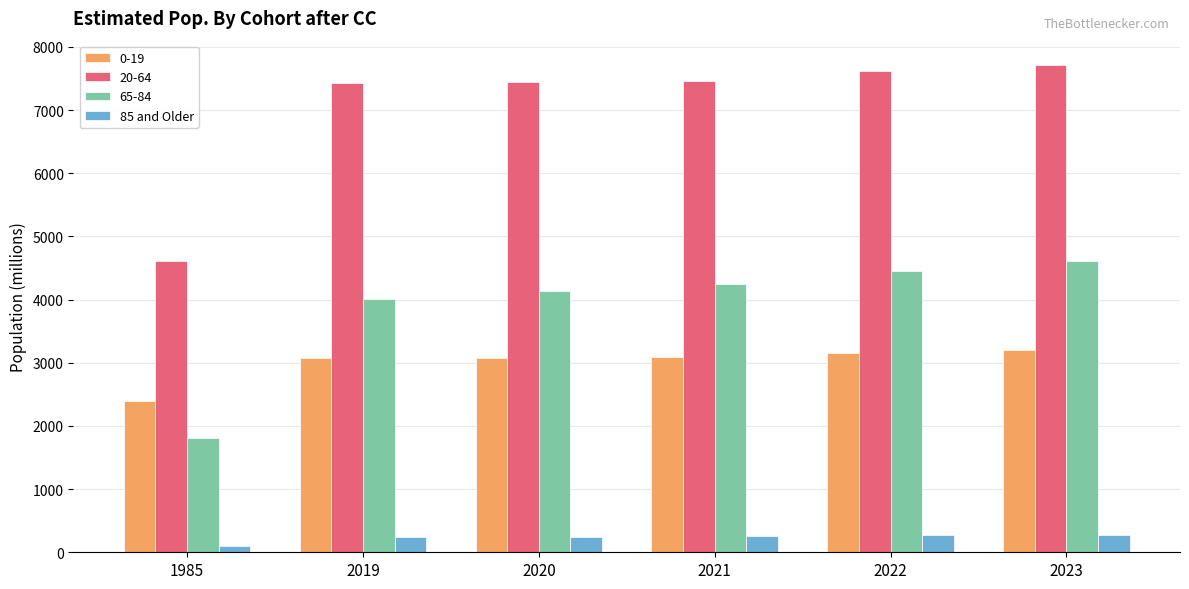

List the series in order of their peak value, lowest first.

85 and Older, 0-19, 65-84, 20-64